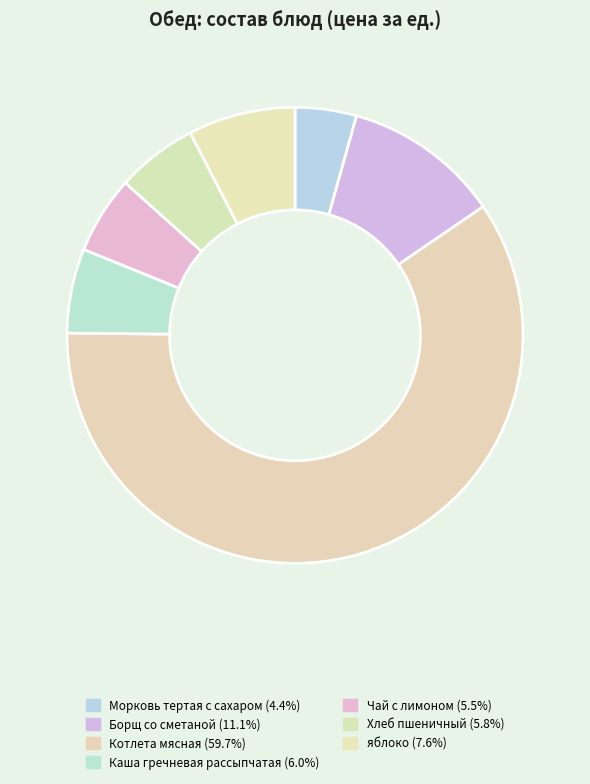

The Каша гречневая рассыпчатая slice represents 15% of the pie. True or false?

False